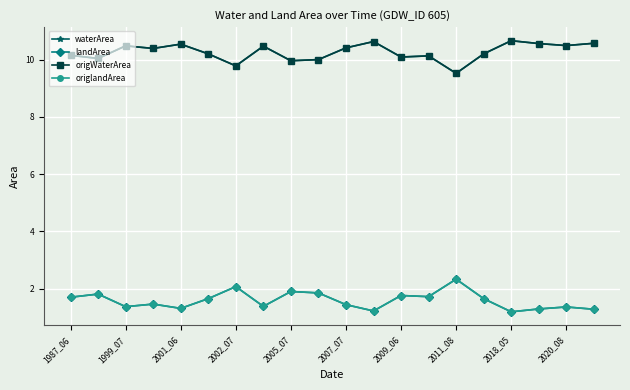

Does the chart display data point markers on the line(s)?

Yes